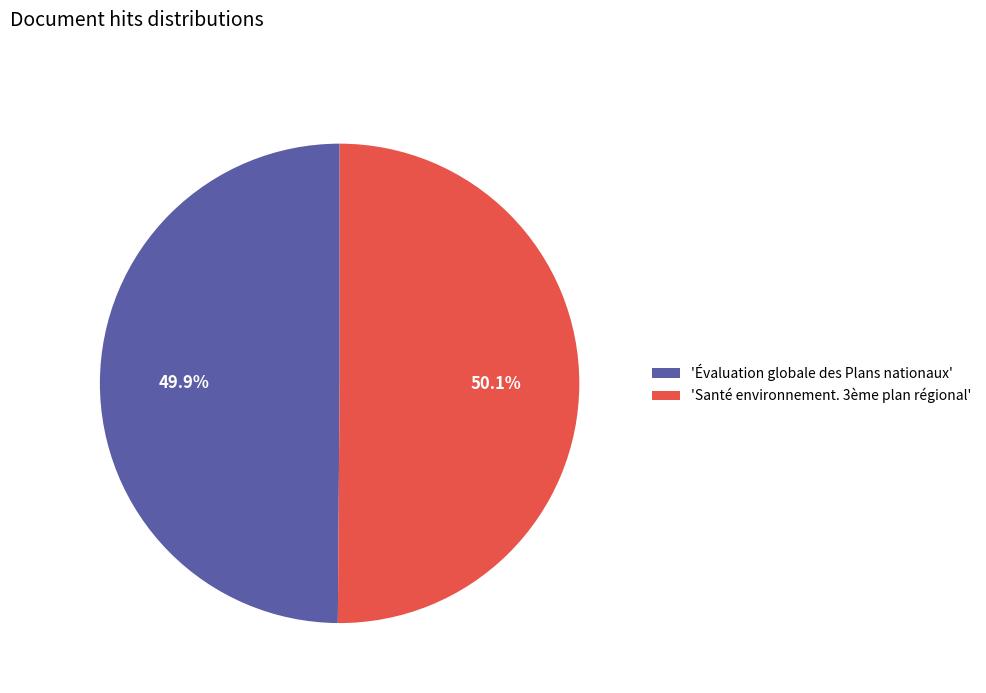

What is the ratio of the value at 'Évaluation globale des Plans nationaux' to the value at 'Santé environnement. 3ème plan régional'?

1.0